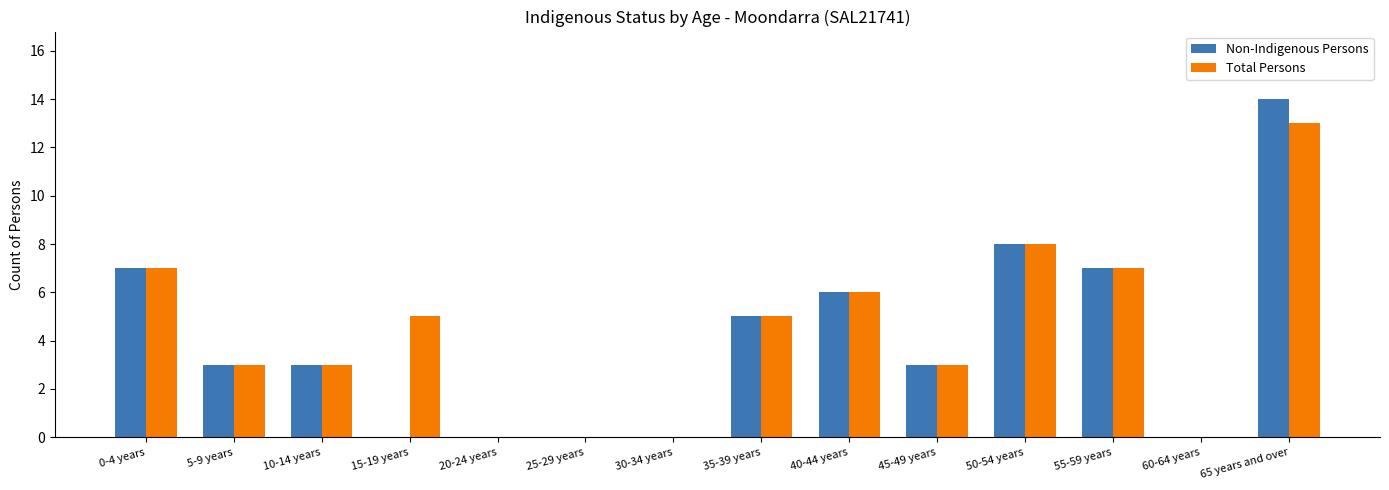

Between 55-59 years and 65 years and over, which series saw the biggest shift?

Non-Indigenous Persons